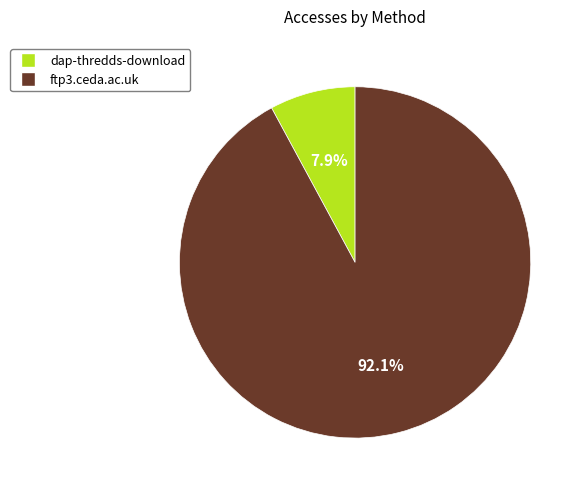

Combined, what portion of the pie is ftp3.ceda.ac.uk and dap-thredds-download?

100.0%